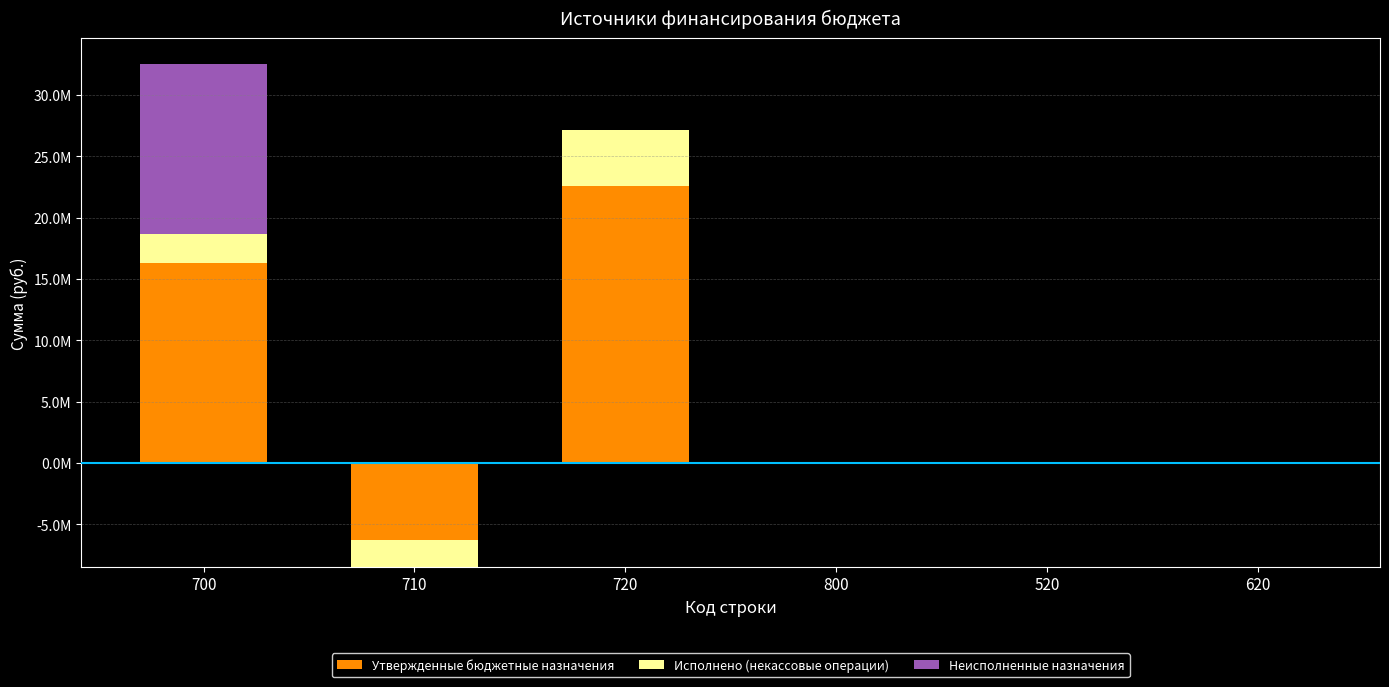

Which series changed the most between 710 and 520?

Утвержденные бюджетные назначения